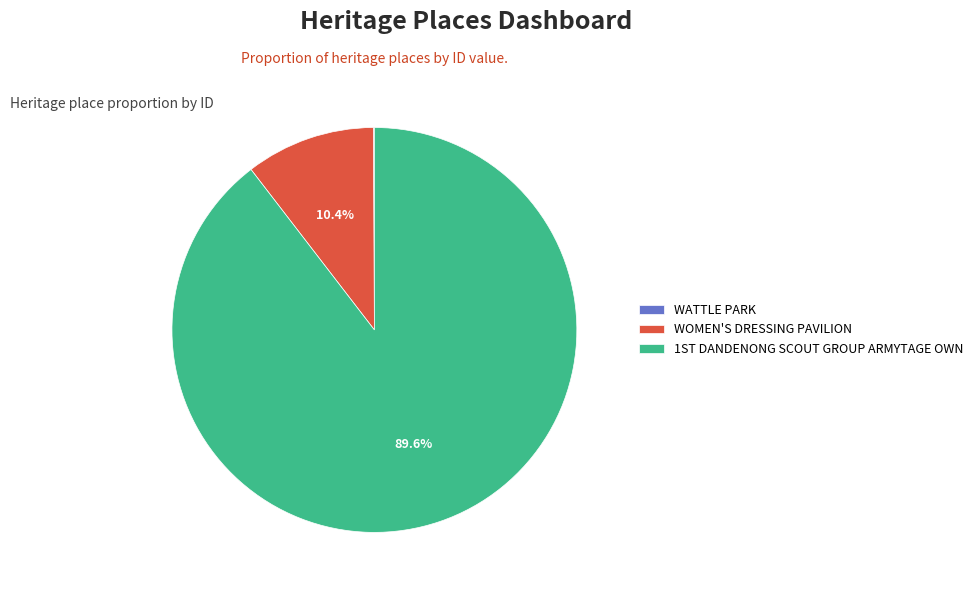

What is the largest slice in the pie chart?

1ST DANDENONG SCOUT GROUP ARMYTAGE OWN